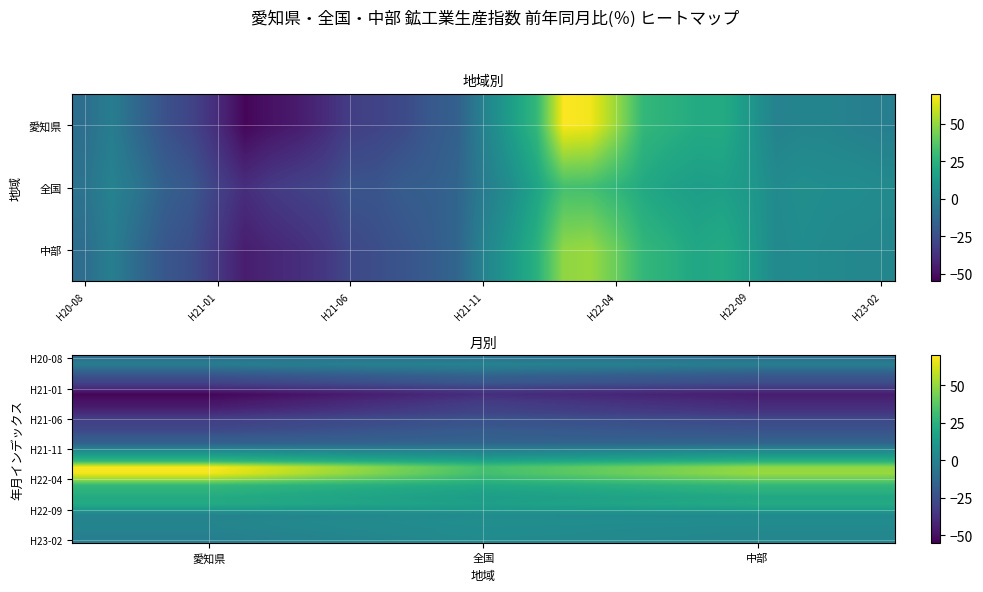

Which has a higher value, H20-08 or H21-06?

H20-08